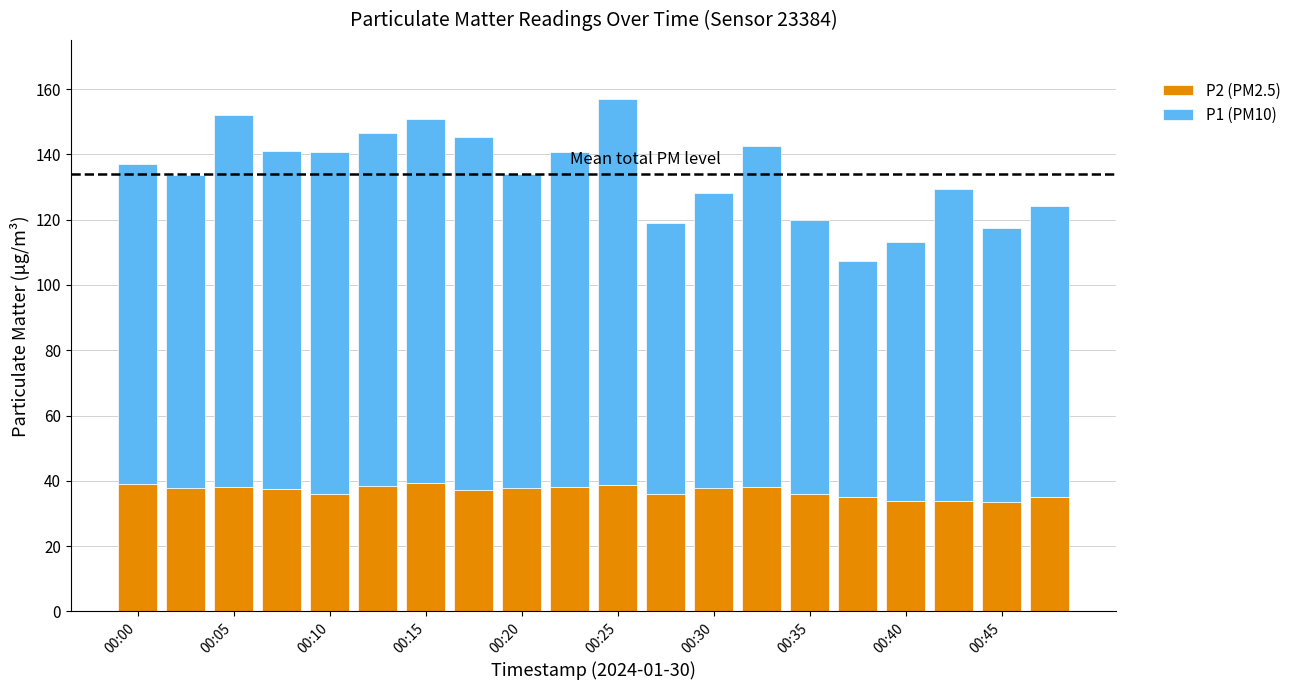

What is the sum of all P2 (PM2.5) values?

737.3